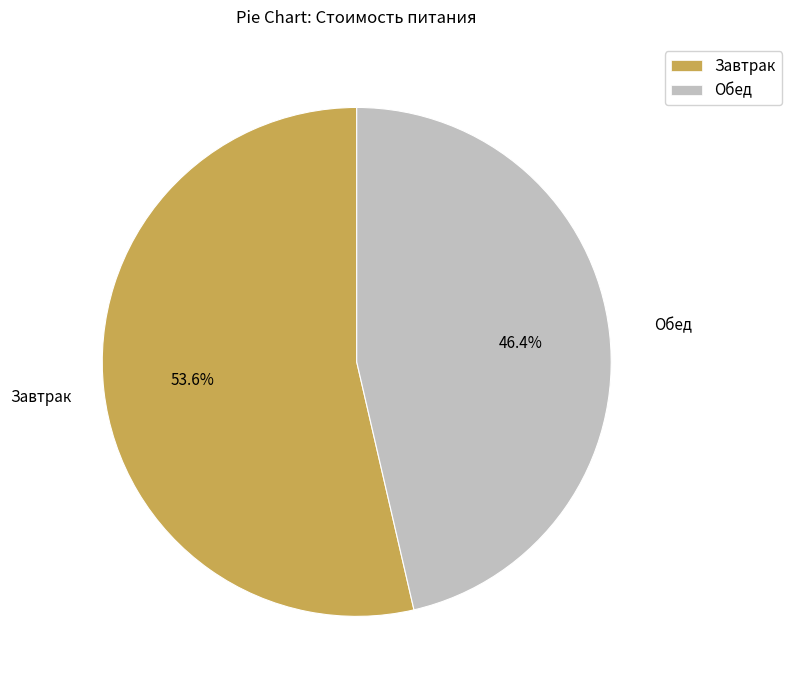

Which slice represents more than half of the pie?

Завтрак